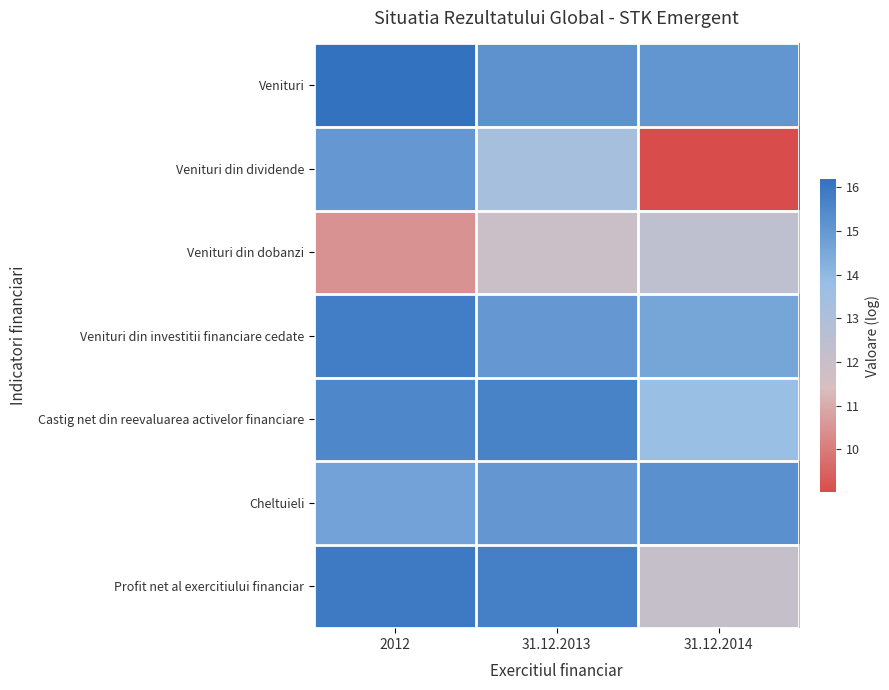

Which series has the largest range (max minus min)?

Venituri din dividende